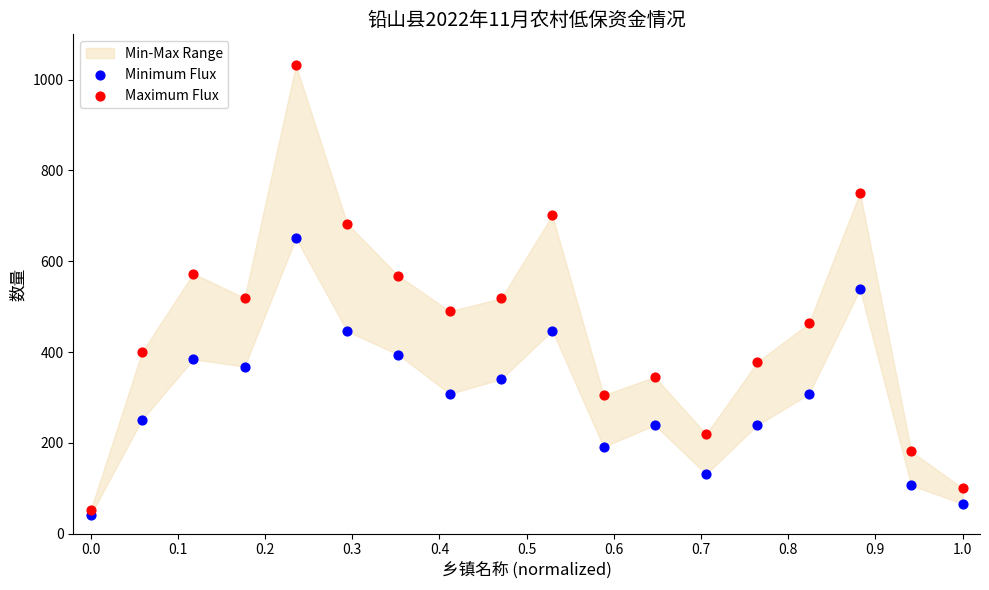

Which series has the largest Y range (max minus min)?

Maximum Flux